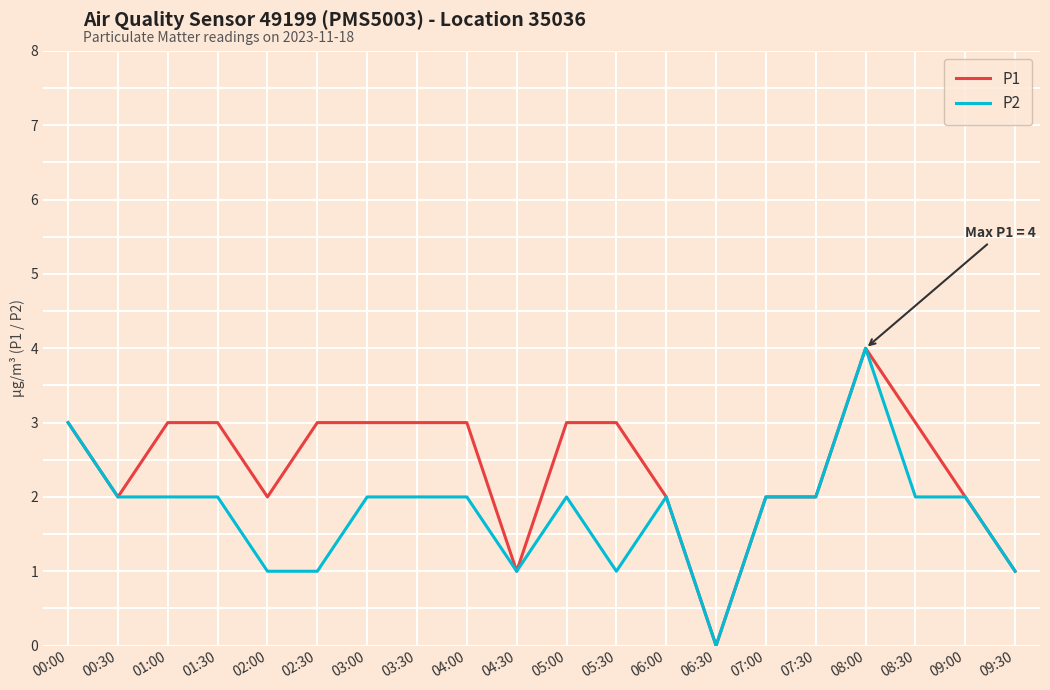

Rank the series by their average value, from lowest to highest.

P2, P1